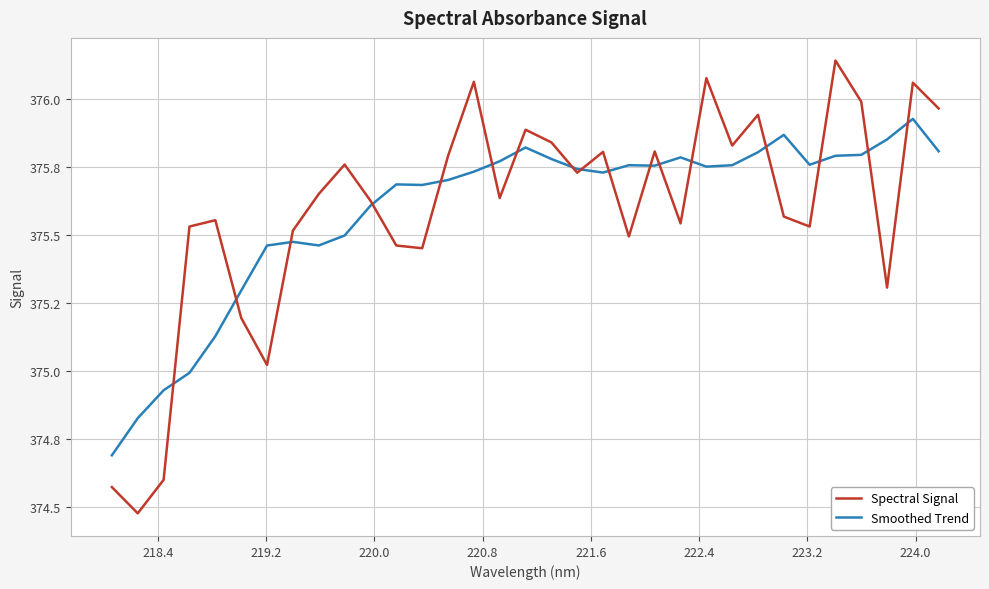

What are all the series names shown in the legend?

Spectral Signal, Smoothed Trend